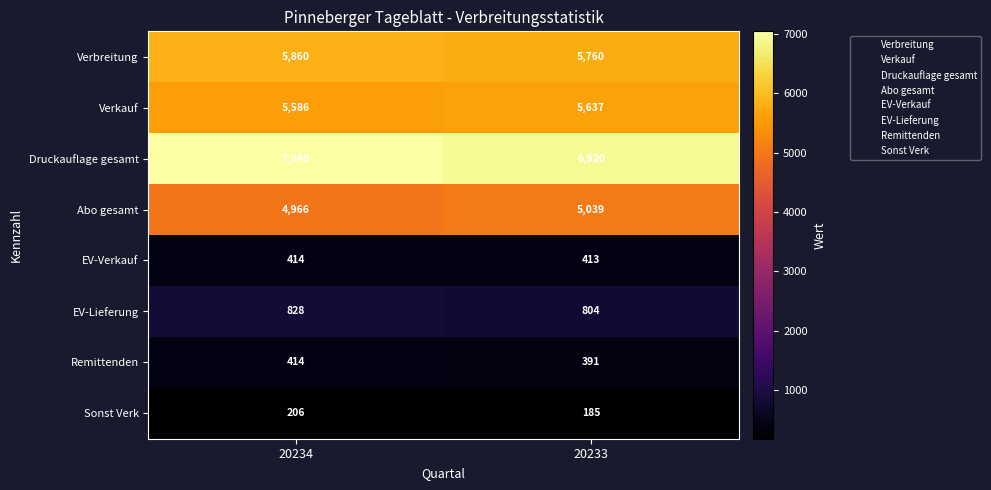

Between 20234 and 20233, which series saw the biggest shift?

Druckauflage gesamt